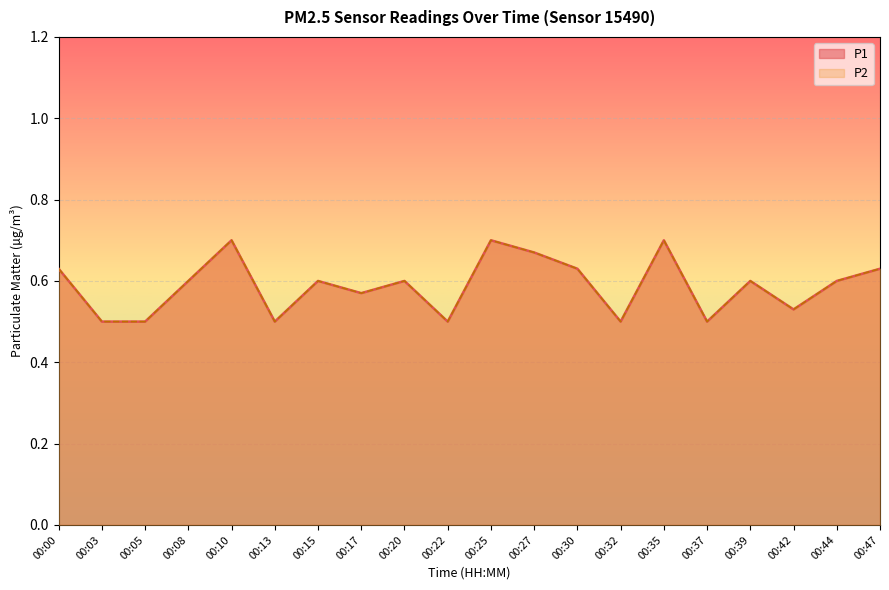

Rank the series at 00:47 from highest to lowest value.

P1 line, P2 line